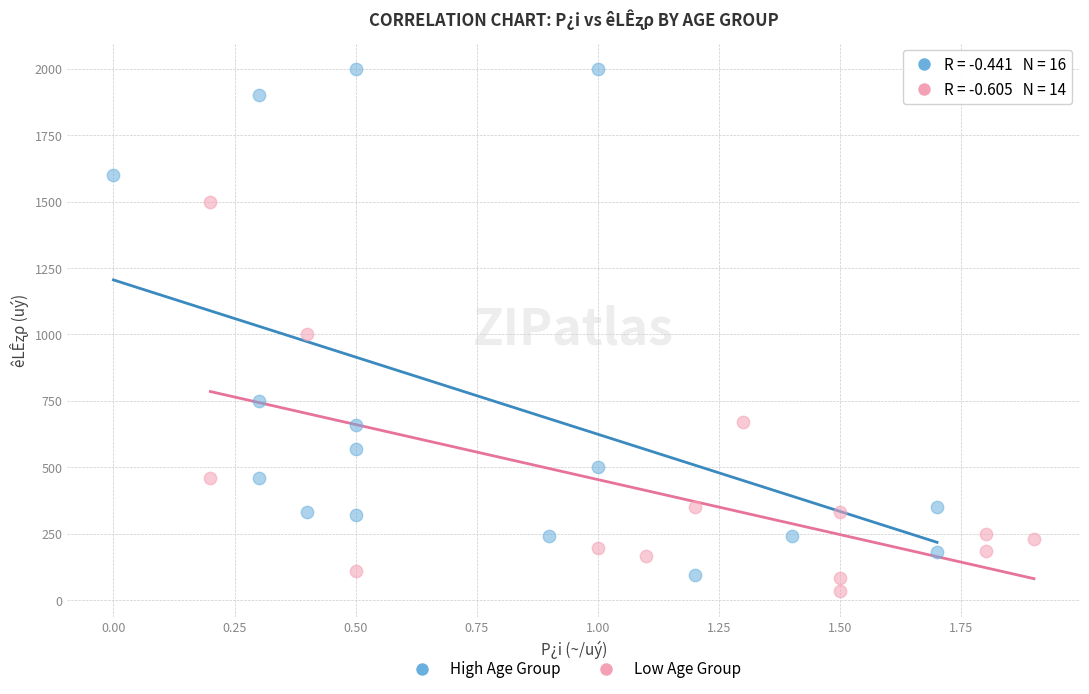

Which series has the largest Y range (max minus min)?

High Age Group